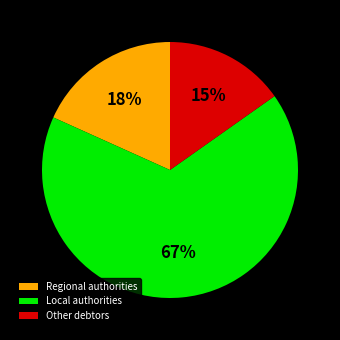

Is it true that Other debtors is 26% of the pie?

False